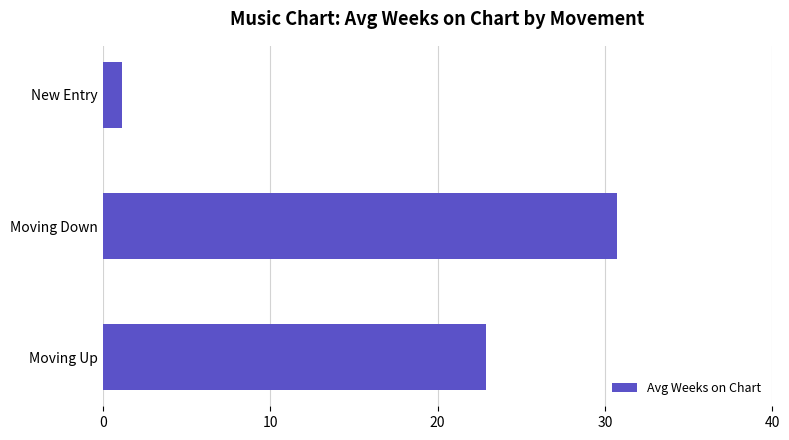

Reading bottom to top, list all the values displayed in this chart.

Moving Up=22.9	Moving Down=30.8	New Entry=1.2